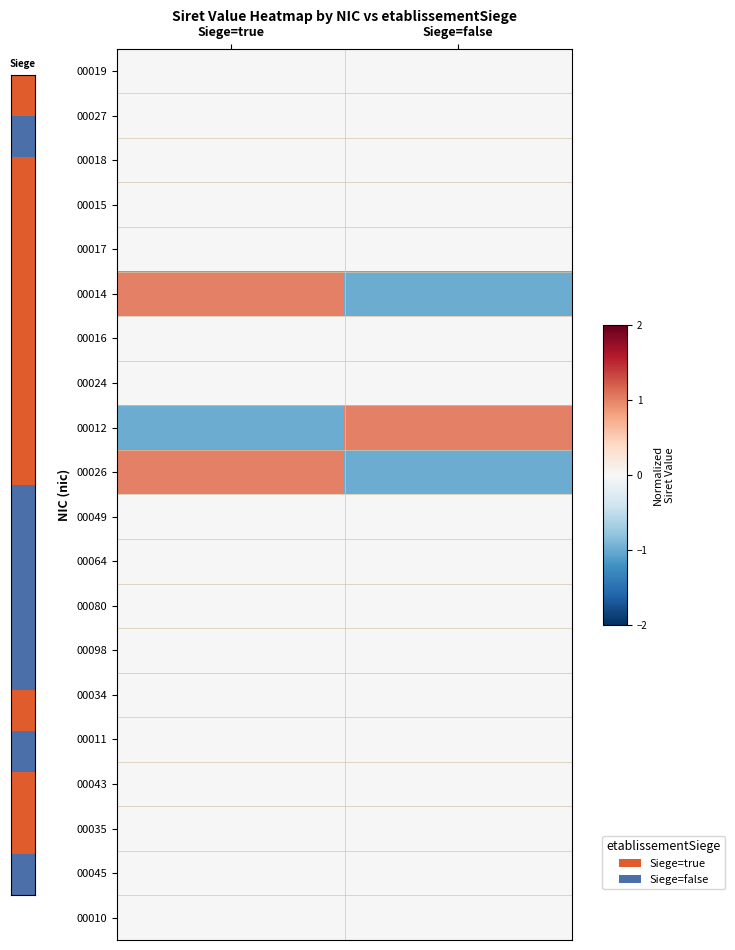

What is the total value across all series at Siege=true?

1